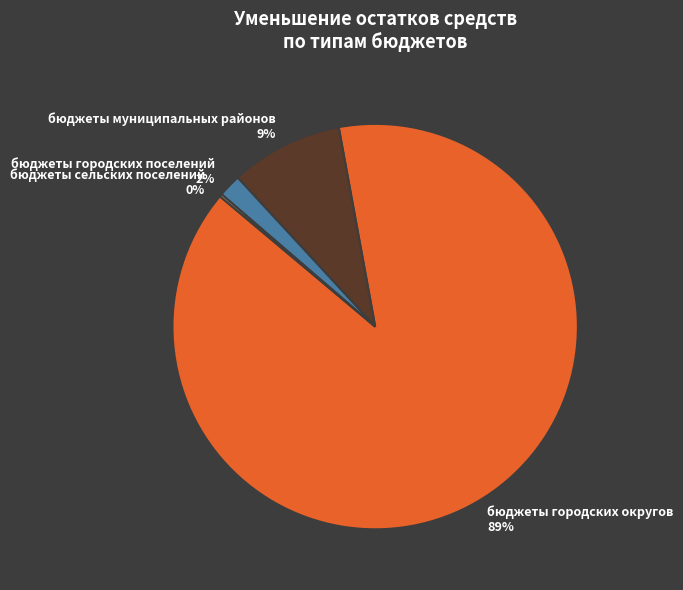

Is there a majority slice in this chart?

Yes